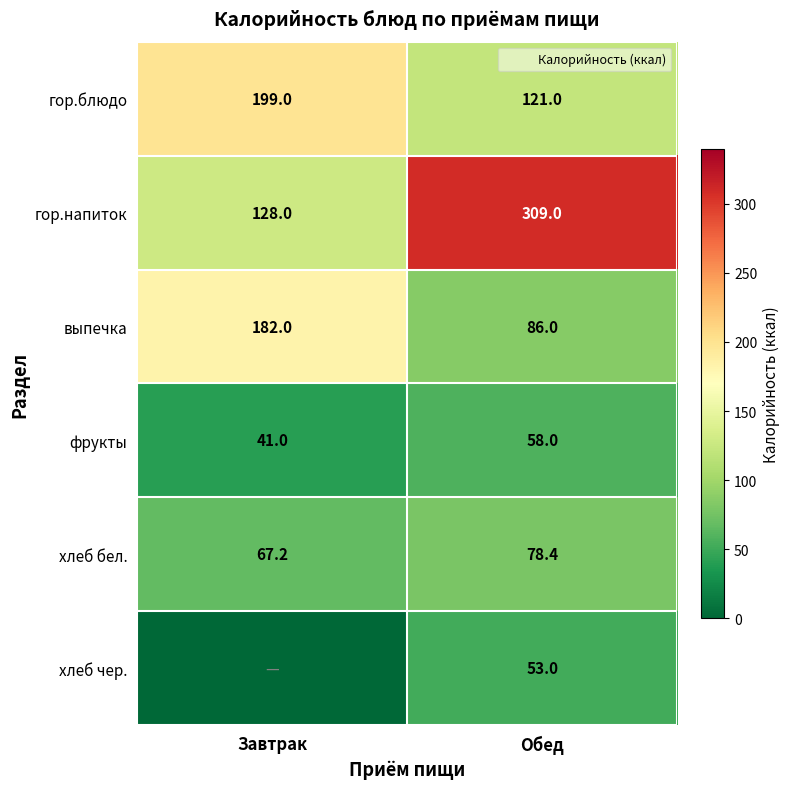

What is the spread (max minus min) of values at Обед?

256.0